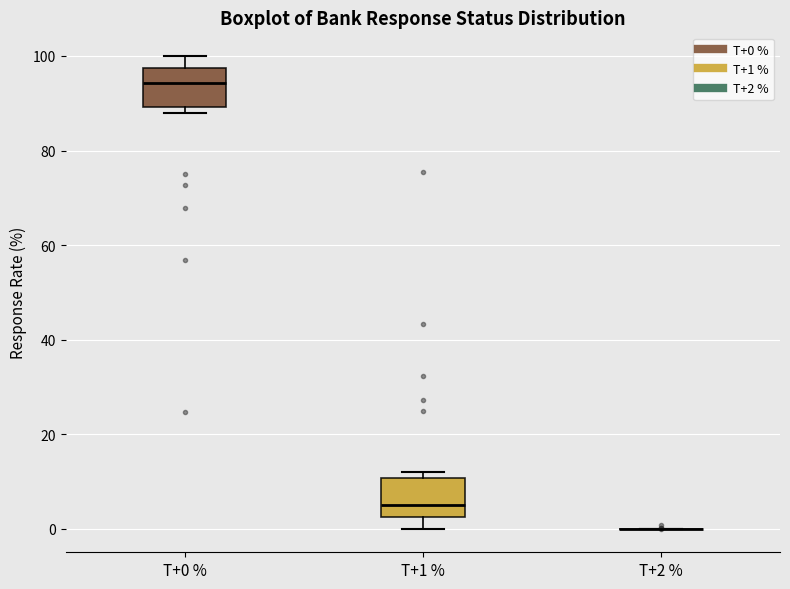

Reading left to right, transcribe this box plot: for each box, give where its median line is, the range the box spans, and where its two whiskers end, as read against the y-axis. The values are not printed on the chart, so give them approximately, as read against the axis.

T+0 %: median 94, box 90 to 98, whiskers 88 to 100
T+1 %: median 4, box 2 to 10, whiskers 0 to 12
T+2 %: box collapsed to a line at 0, whiskers 0 to 0